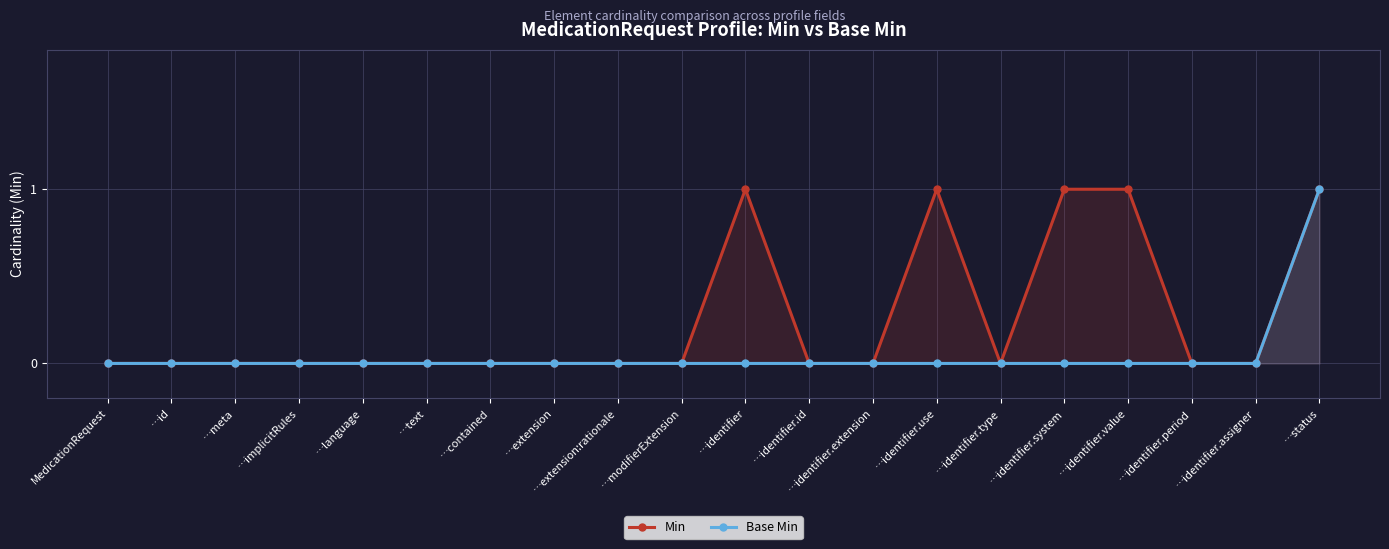

Which series has the largest total across all categories?

Min